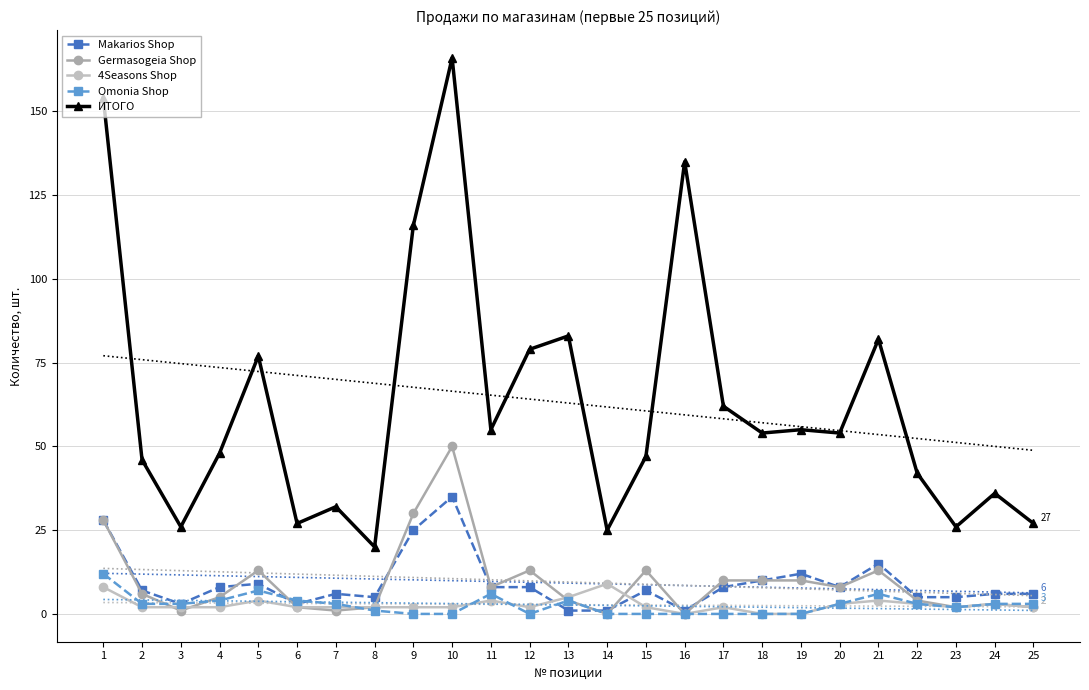

What is the difference between the second highest and second lowest values in the Omonia Shop series?

7